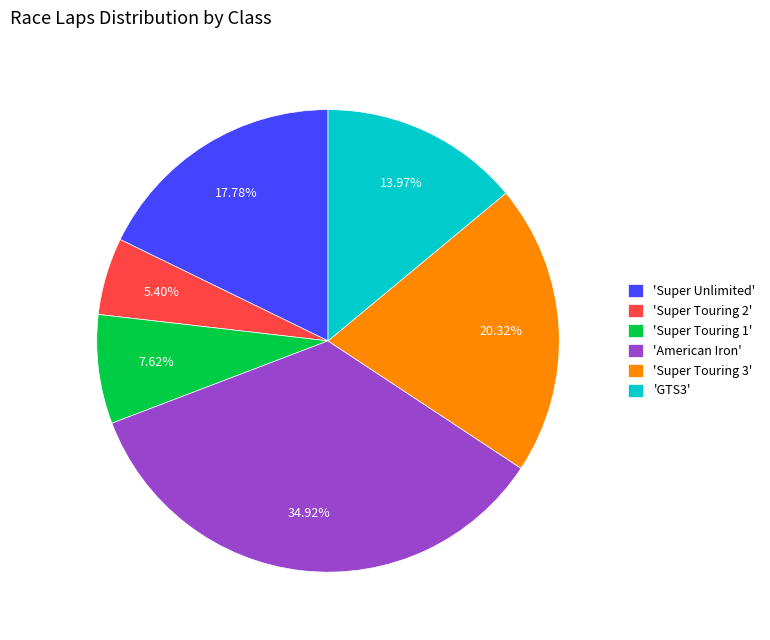

Rank the categories by value from lowest to highest.

'Super Touring 2', 'Super Touring 1', 'GTS3', 'Super Unlimited', 'Super Touring 3', 'American Iron'